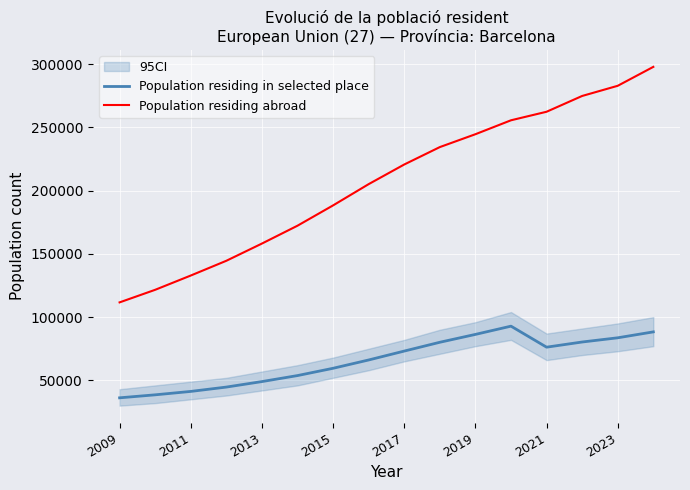

What is the maximum value for Population residing in selected place?

92848